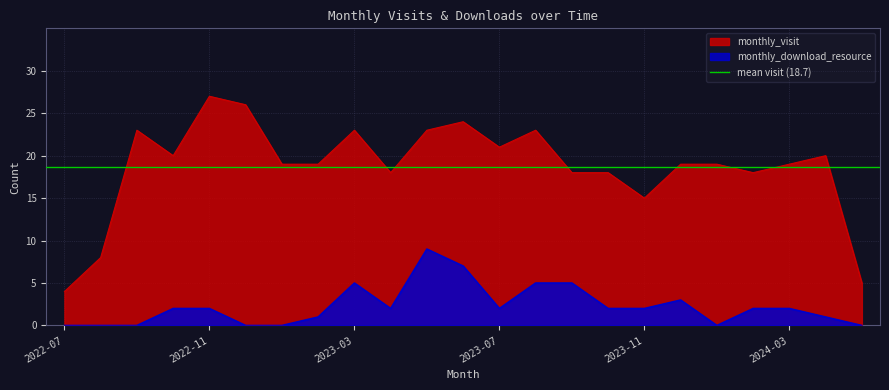

Reading left to right, transcribe all the data shown in this chart.

monthly_visit: 4	8	23	20	27	26	19	19	23	18	23	24	21	23	18	18	15	19	19	18	19	20	5
monthly_download_resource: 0	0	0	2	2	0	0	1	5	2	9	7	2	5	5	2	2	3	0	2	2	1	0